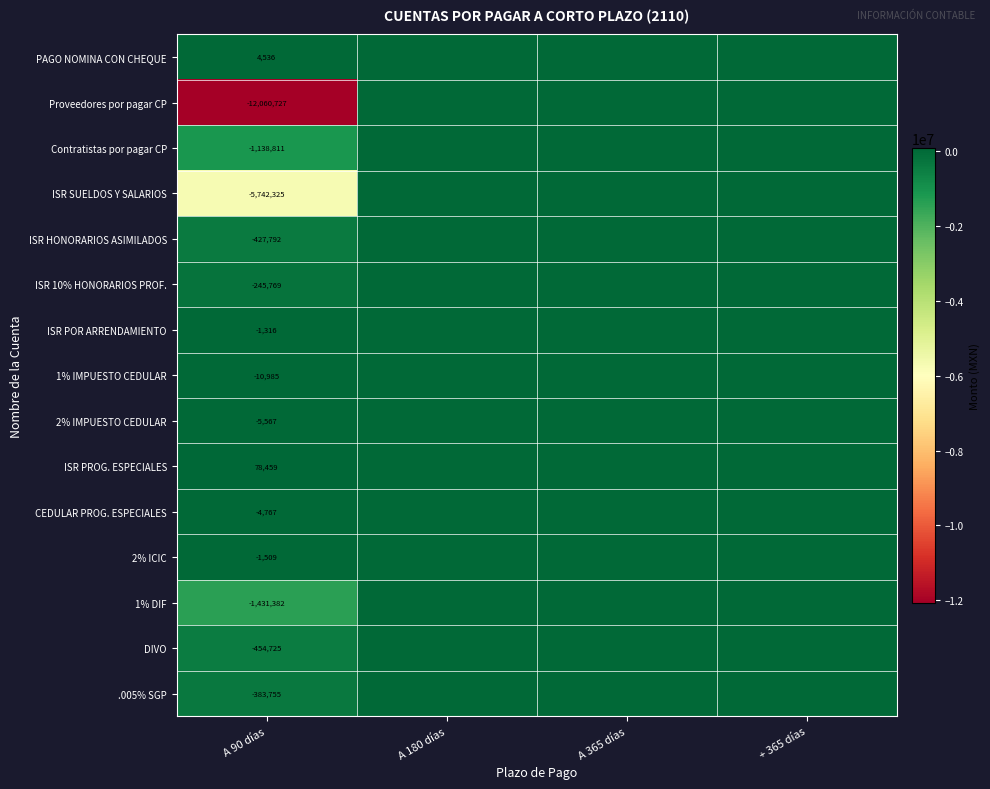

At how many categories does at least one series exceed -6970928?

4